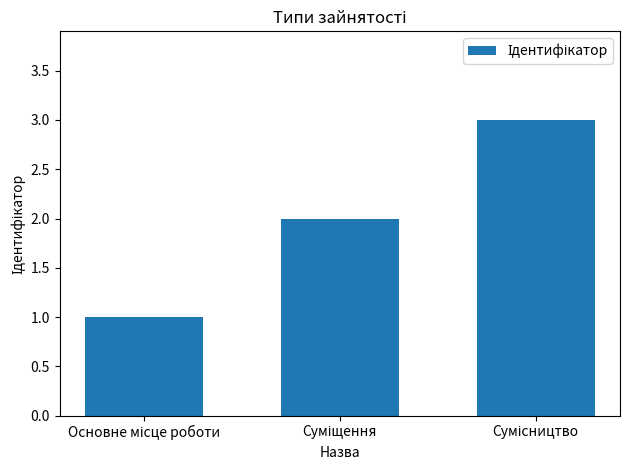

What is the average value?

2